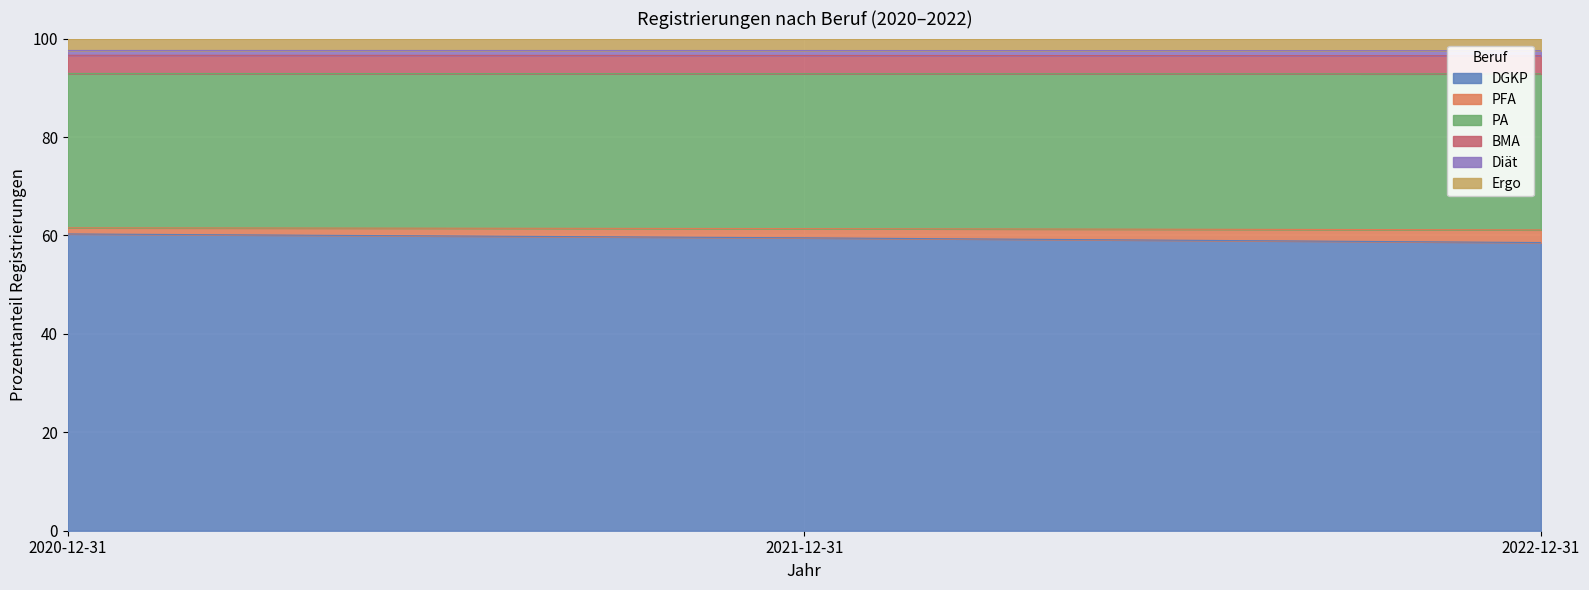

At how many categories does at least one series exceed 71?

3